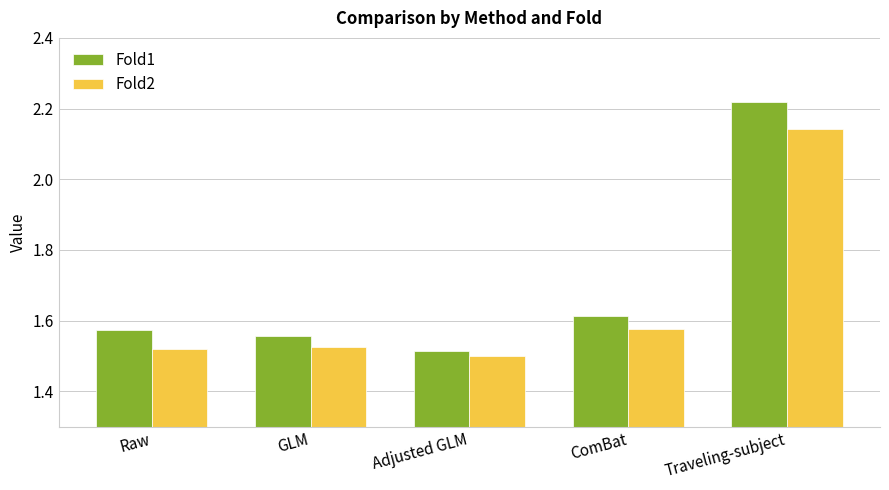

Where is Fold1 nearest to the value 1?

Adjusted GLM